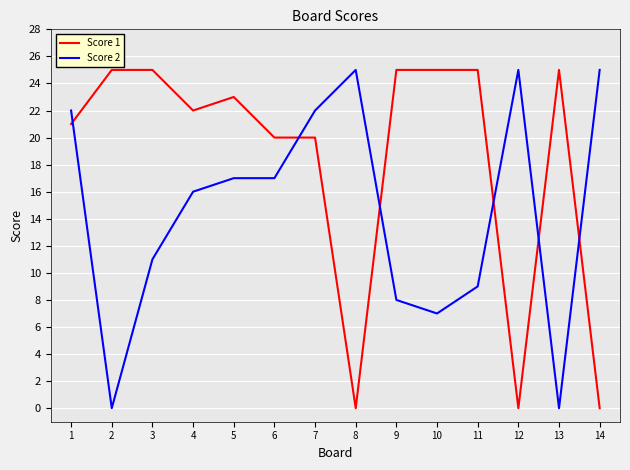

True or false: Score 2 and Score 1 cross at least once.

True